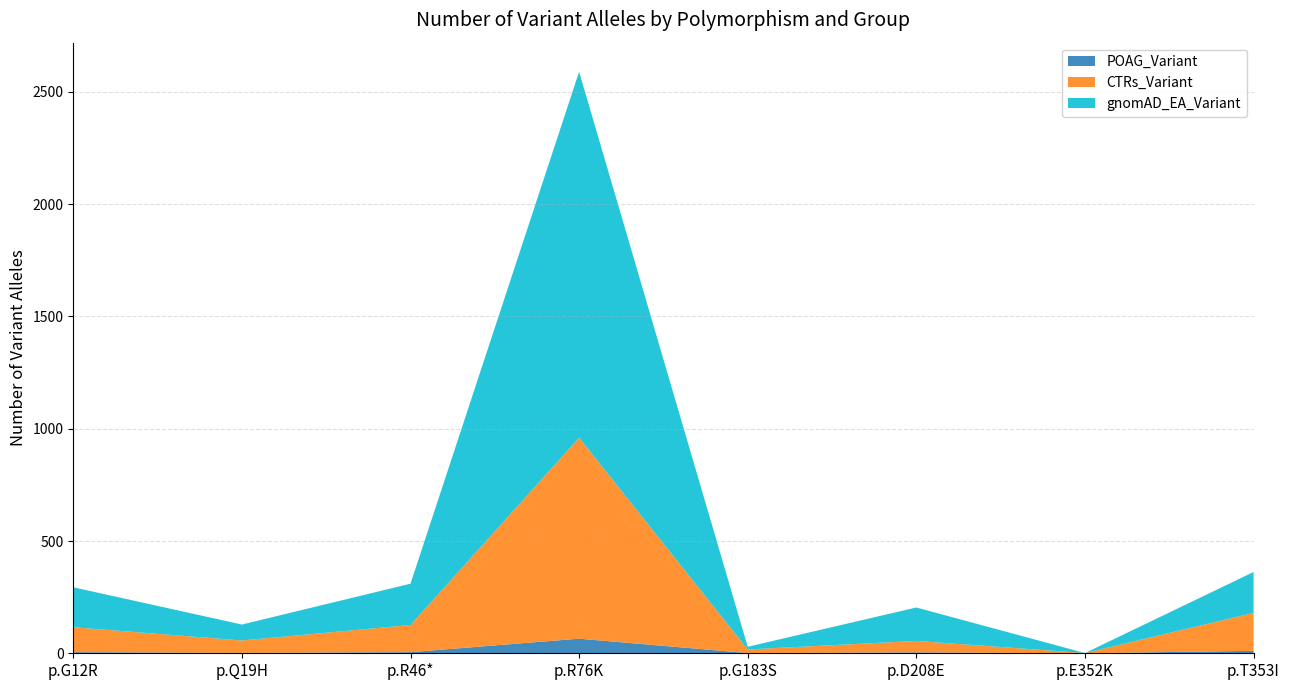

Reading right to left, transcribe all the data shown in this chart.

POAG_Variant: p.T353I=11	p.E352K=0	p.D208E=4	p.G183S=1	p.R76K=65	p.R46*=5	p.Q19H=2	p.G12R=5
CTRs_Variant: p.T353I=169	p.E352K=1	p.D208E=51	p.G183S=16	p.R76K=895	p.R46*=121	p.Q19H=55	p.G12R=111
gnomAD_EA_Variant: p.T353I=182	p.E352K=0	p.D208E=149	p.G183S=12	p.R76K=1630	p.R46*=184	p.Q19H=71	p.G12R=178